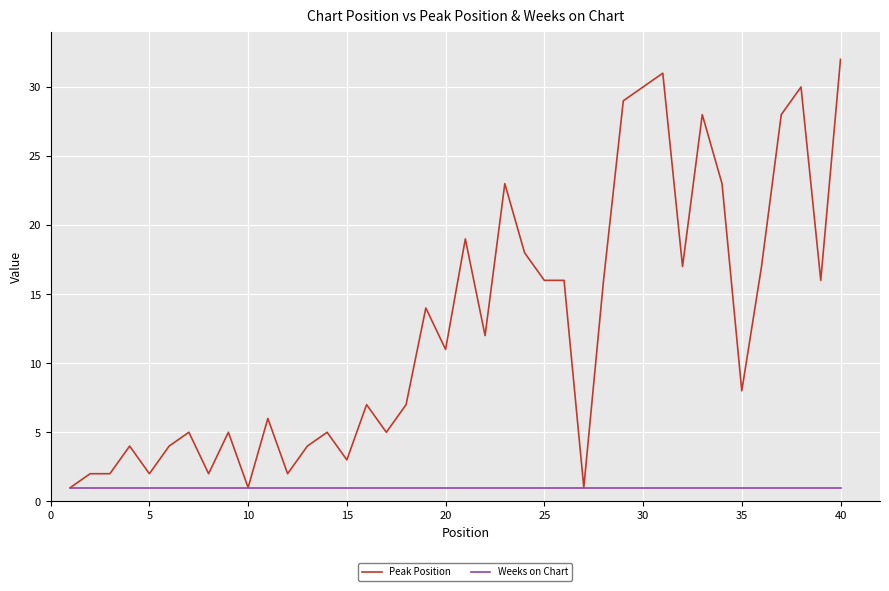

List the series in order of their overall mean, highest first.

Peak Position, Weeks on Chart